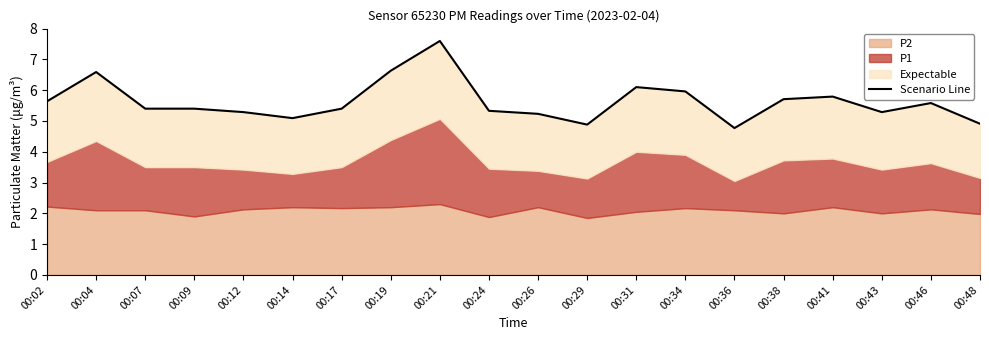

What is the value of the 7th point from the left?

5.4